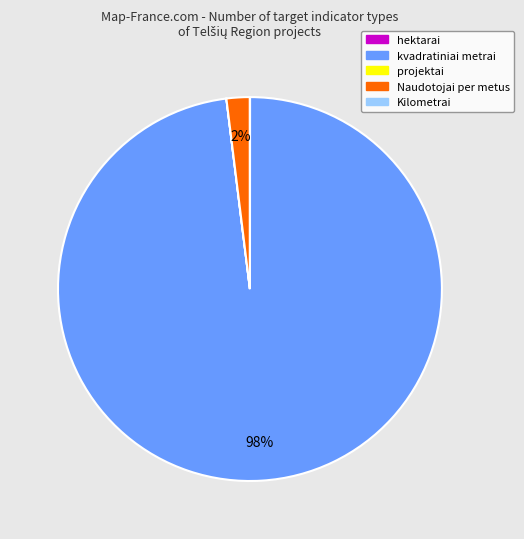

To the nearest percent, what percentage of the pie is kvadratiniai metrai?

98%